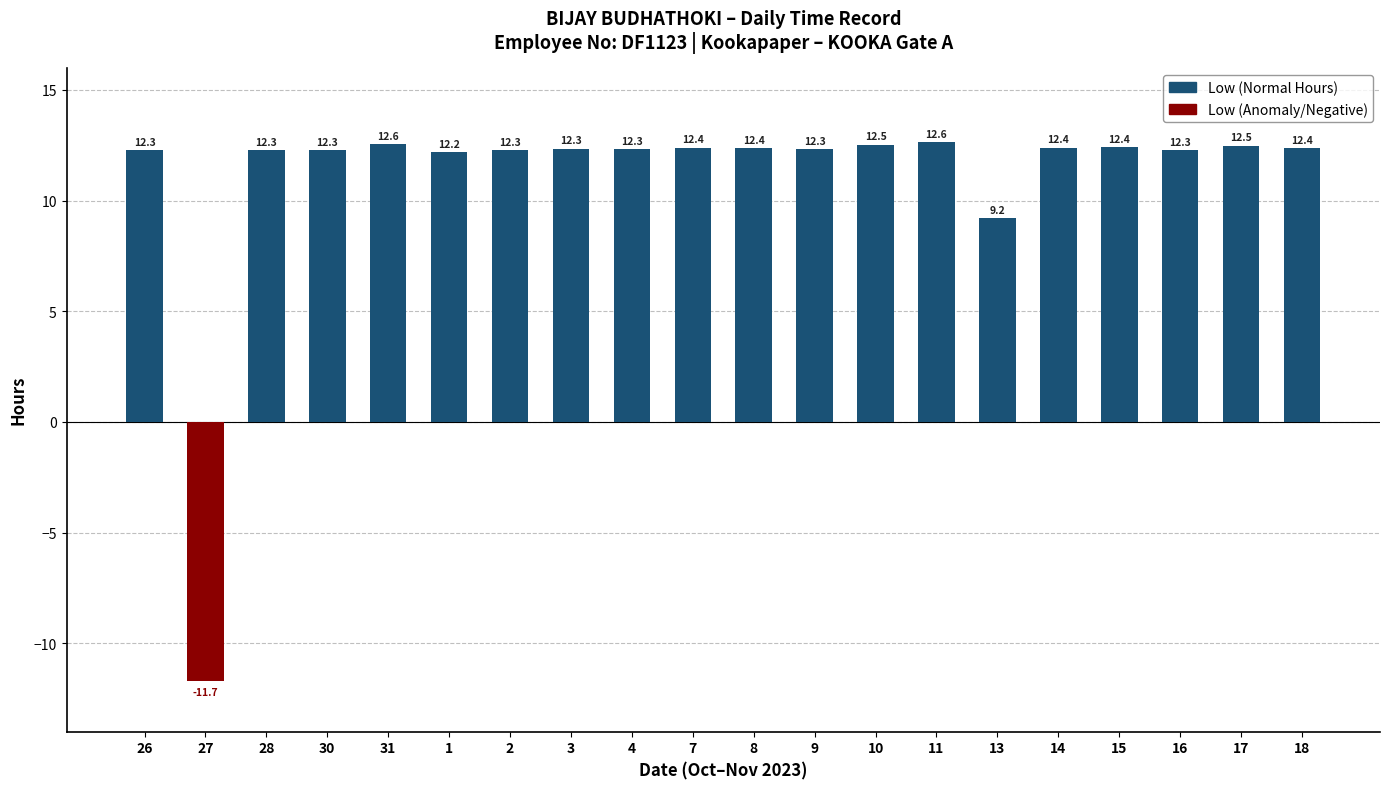

What position from the left is 3?

8